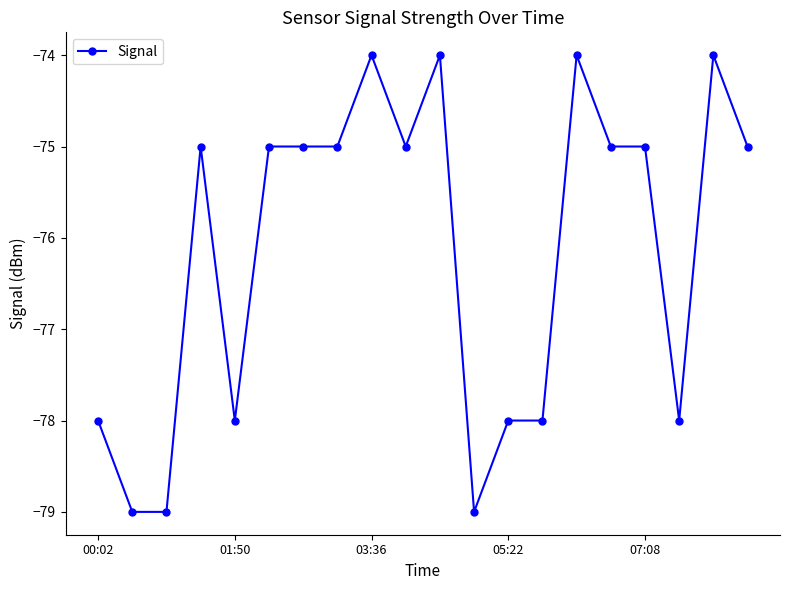

What is the average value?

-76